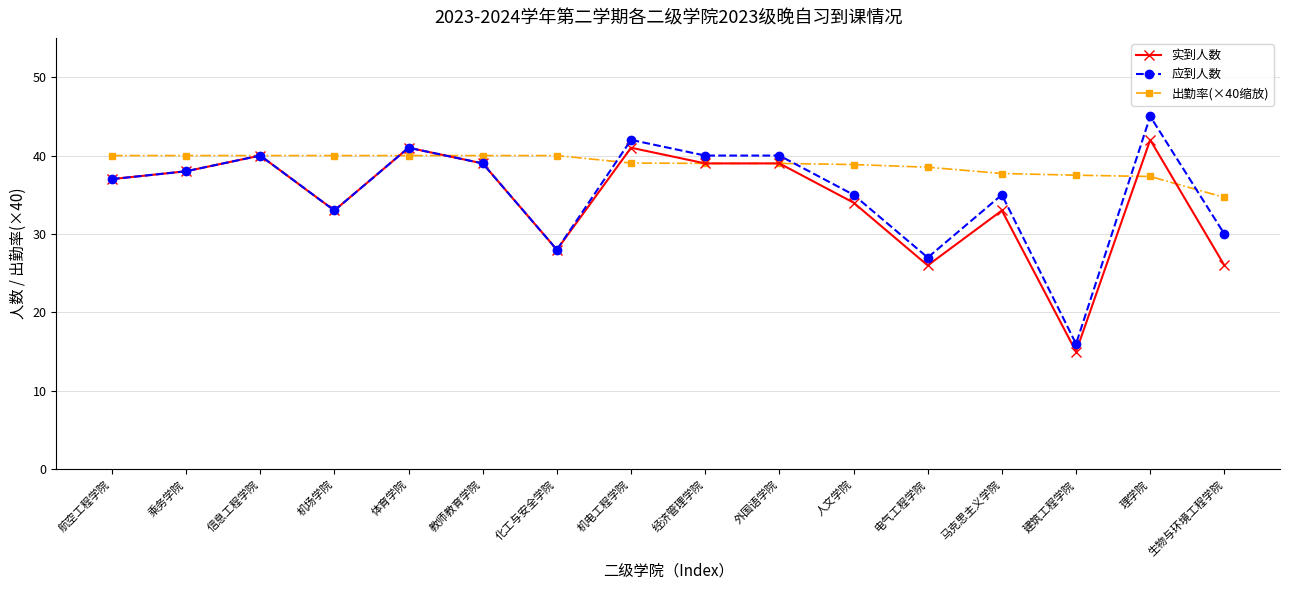

Which series ends up on top after the final intersection of 出勤率(×40缩放) and 应到人数?

出勤率(×40缩放)